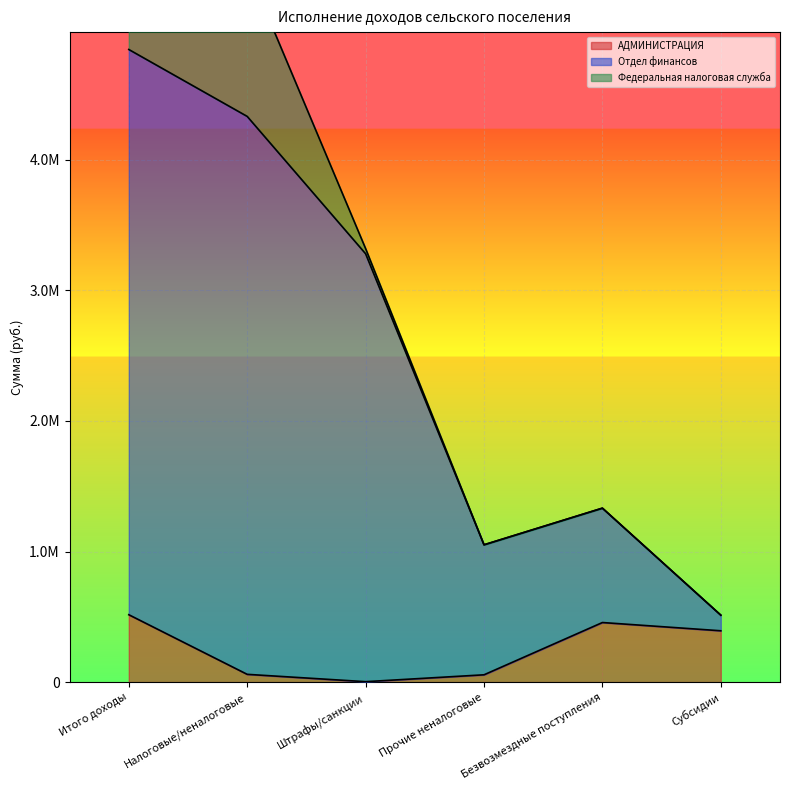

What is the value of the Отдел финансов point at the 5th from the left?

1332600.9